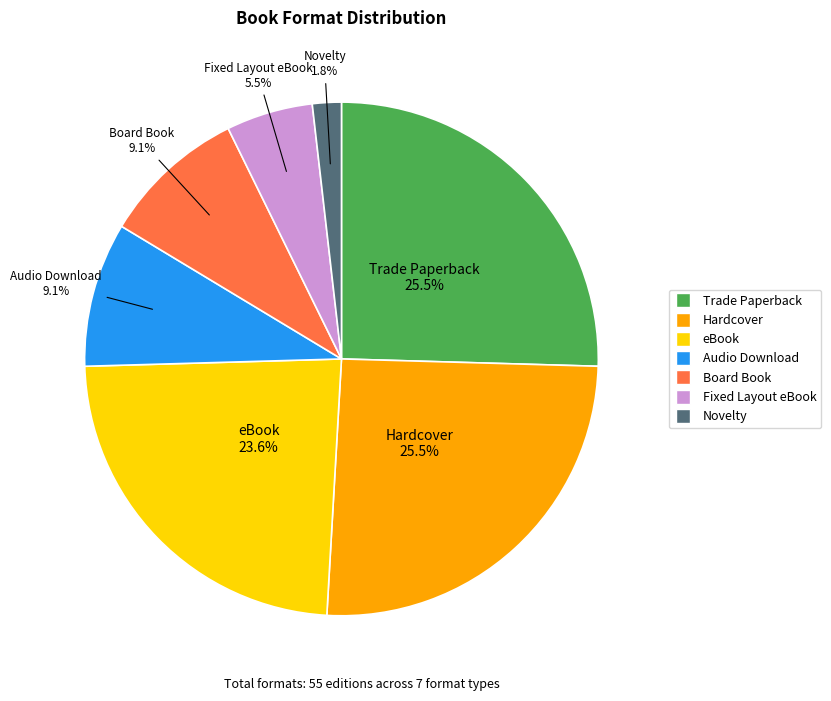

Is it true that Trade Paperback is 37% of the pie?

False